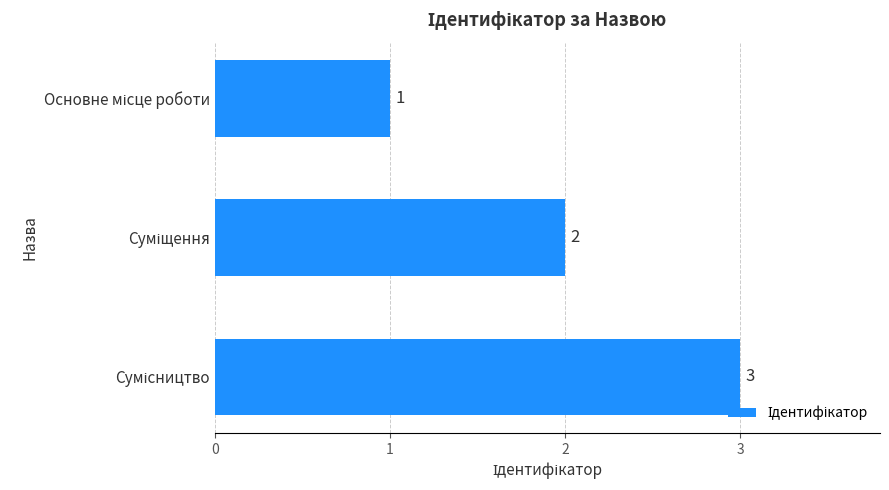

What is the maximum value shown in the chart?

3